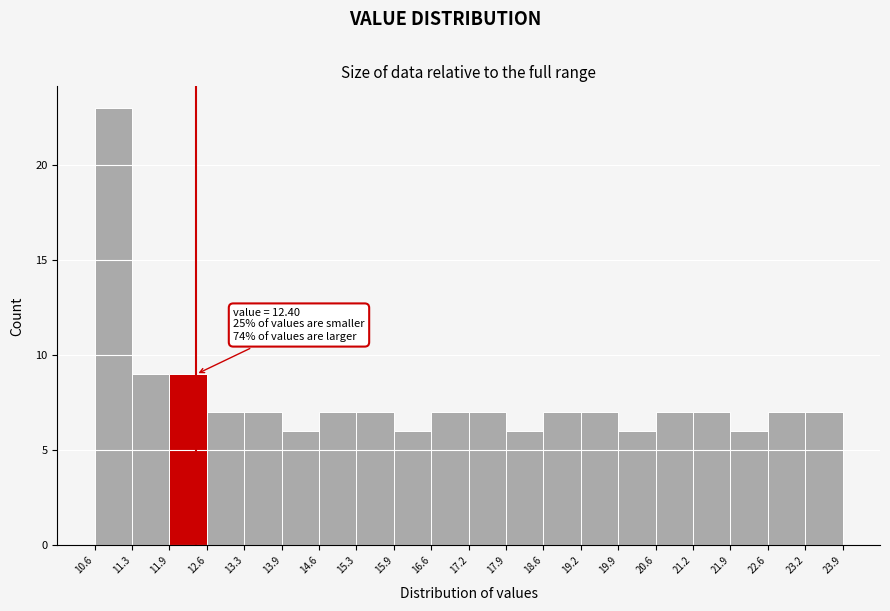

Which range on the x-axis has the tallest bar?

10.6 to 11.3